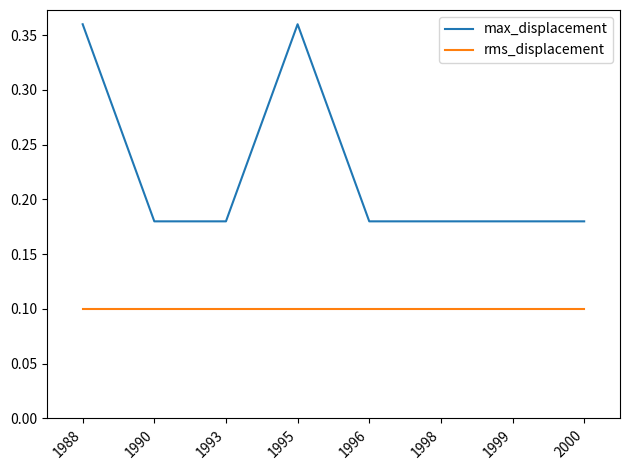

True or false: max_displacement and rms_displacement cross at least once.

False